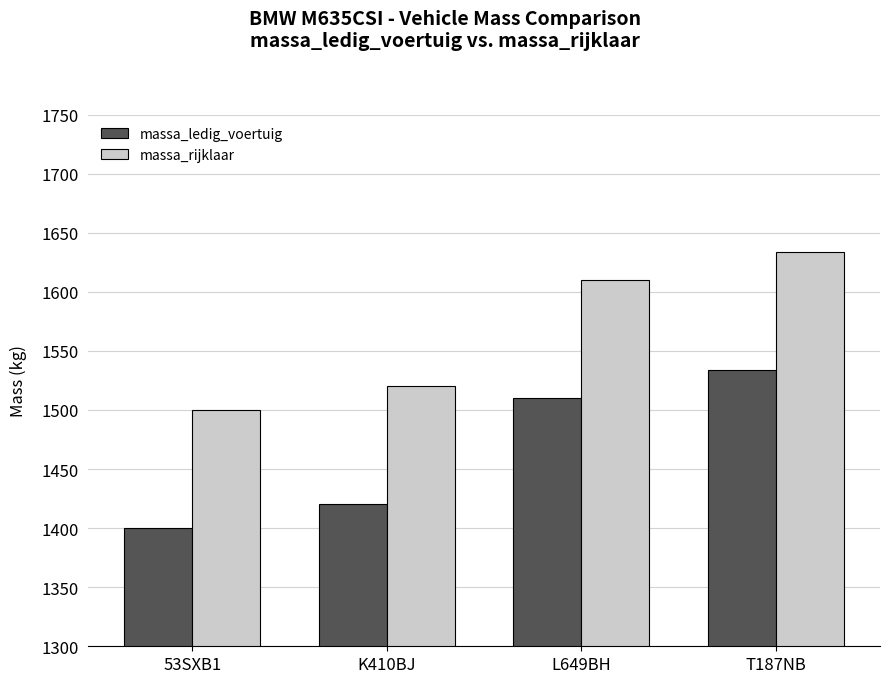

The value of massa_rijklaar at T187NB is 984. True or false?

False